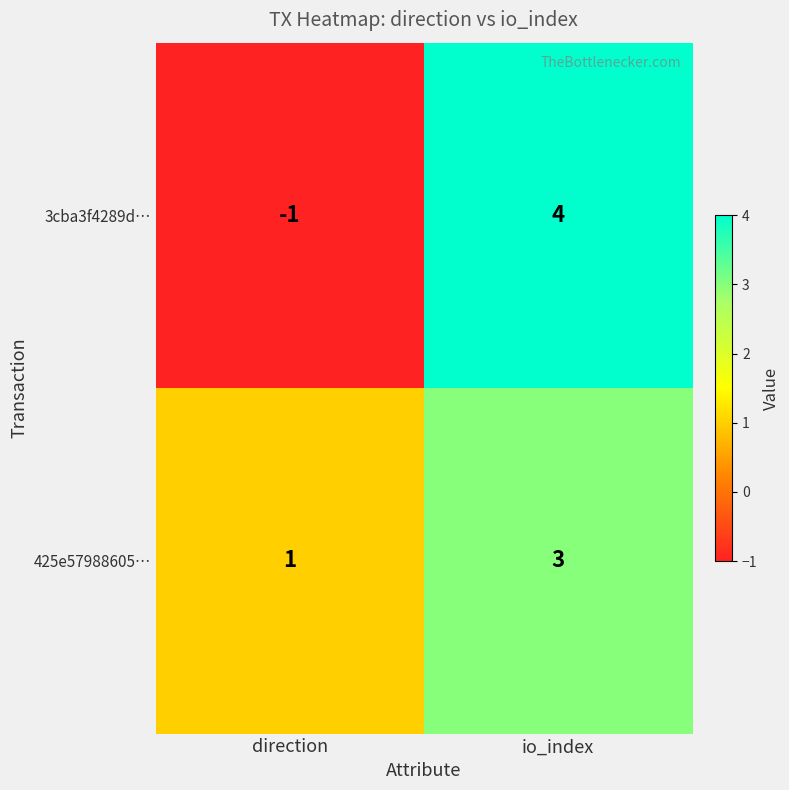

What is the sum of the 425e57988605… values at direction and io_index?

4